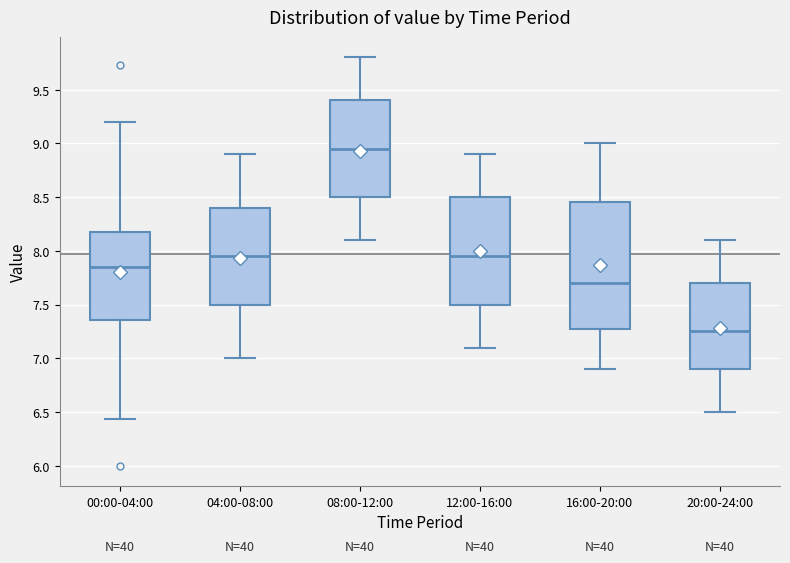

Which box's median line is the highest?

08:00-12:00